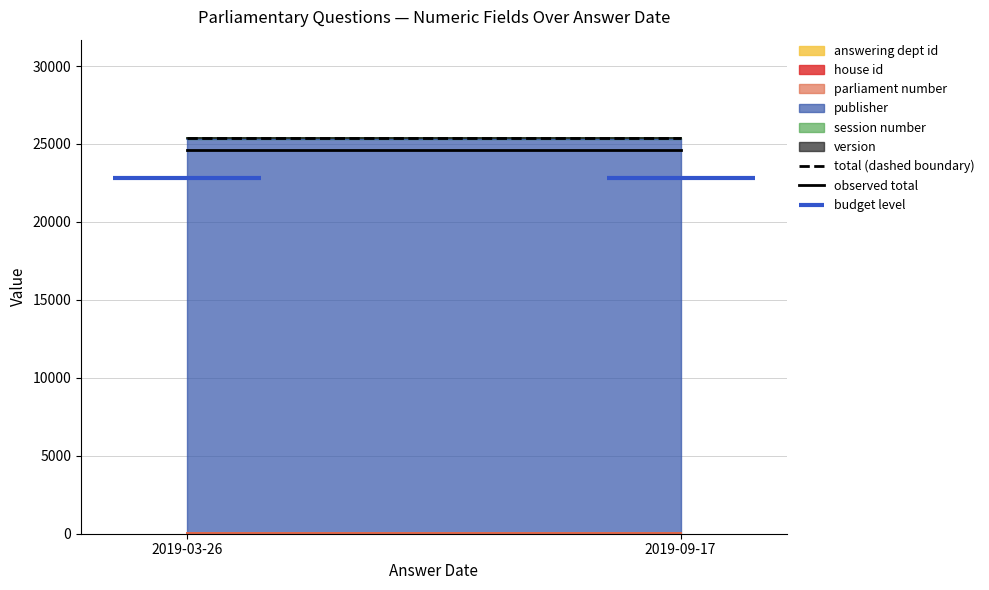

Which series changed the most between 2019-03-26 and 2019-09-17?

total (dashed boundary)